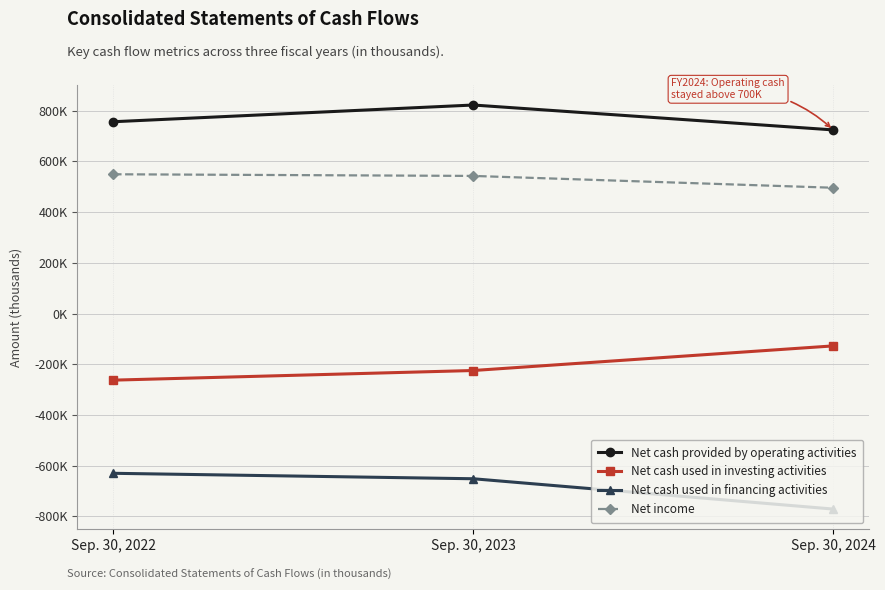

Is the value of Net cash provided by operating activities at Sep. 30, 2024 greater than the value of Net cash used in financing activities at Sep. 30, 2024?

Yes